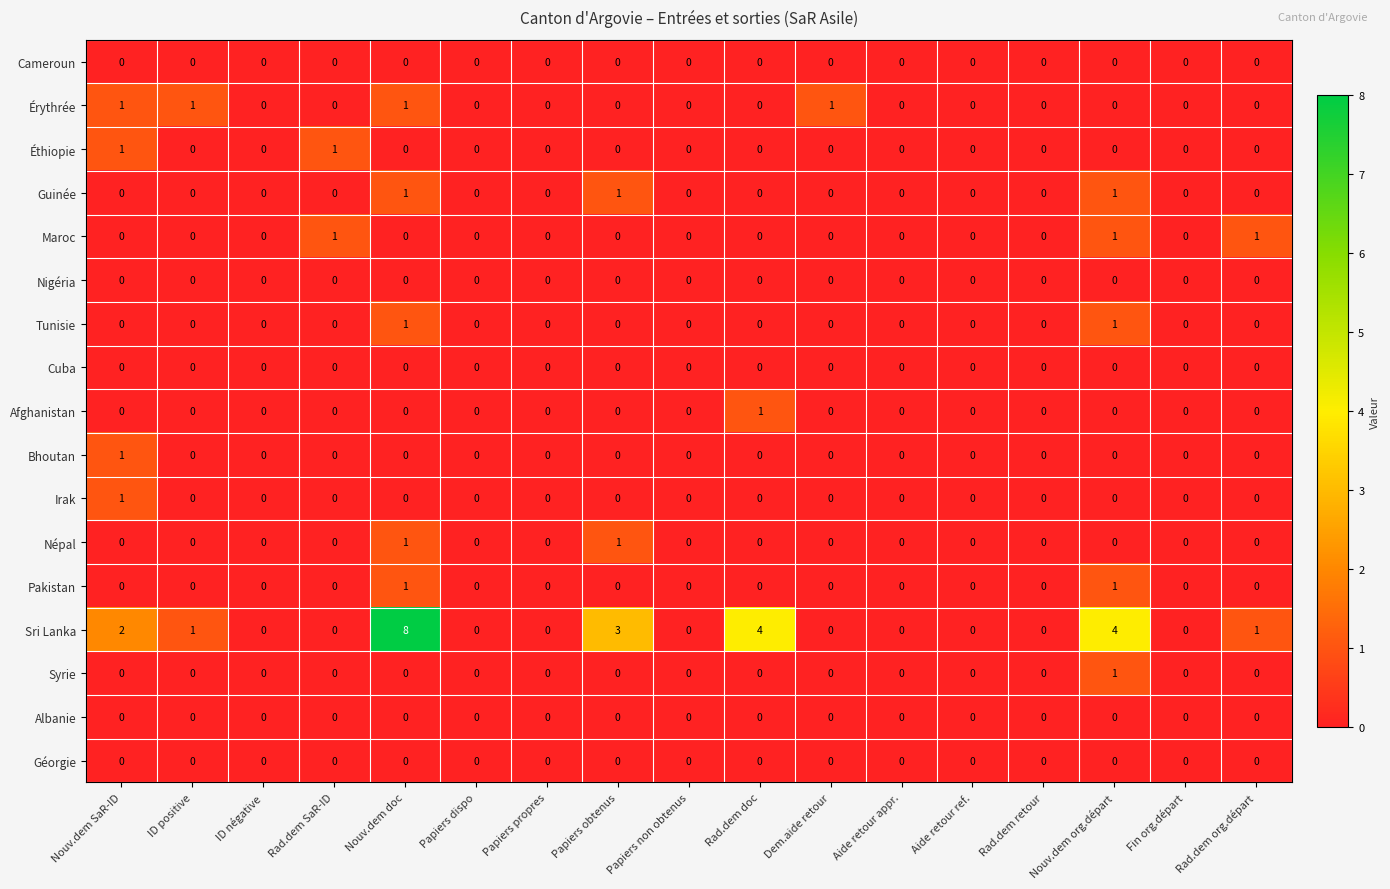

At which label does Irak reach its peak?

Nouv.dem SaR-ID